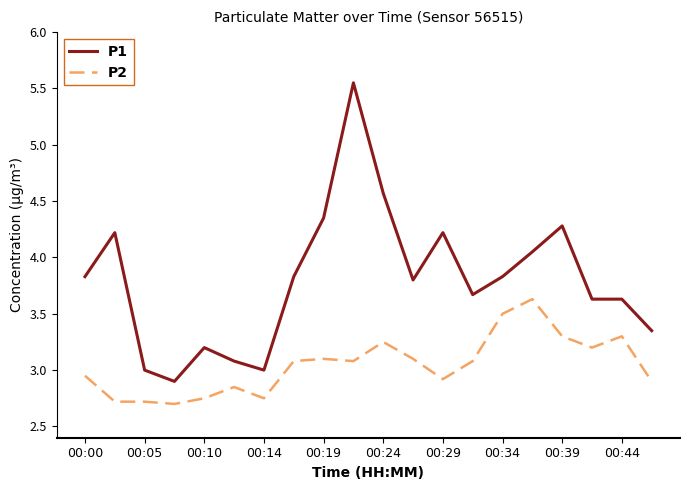

Which series has the widest spread of values?

P1